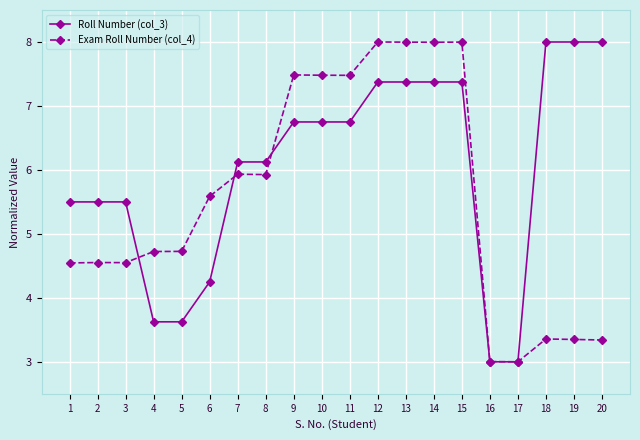

True or false: Exam Roll Number (col_4) has more than 1 points higher than both neighbors.

True